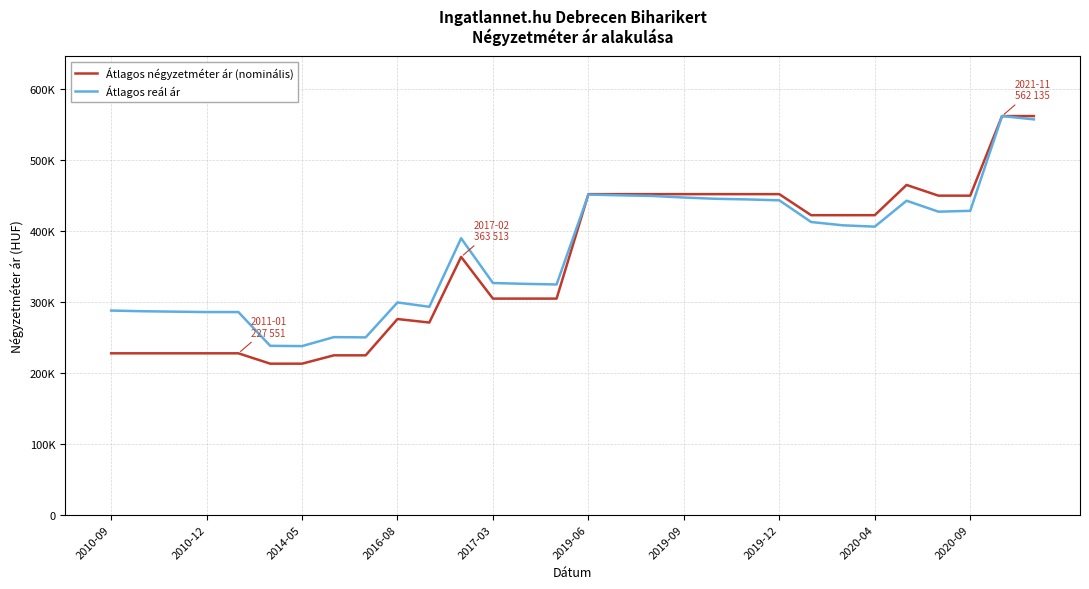

List the series in order of their overall mean, lowest first.

Átlagos négyzetméter ár (nominális), Átlagos reál ár